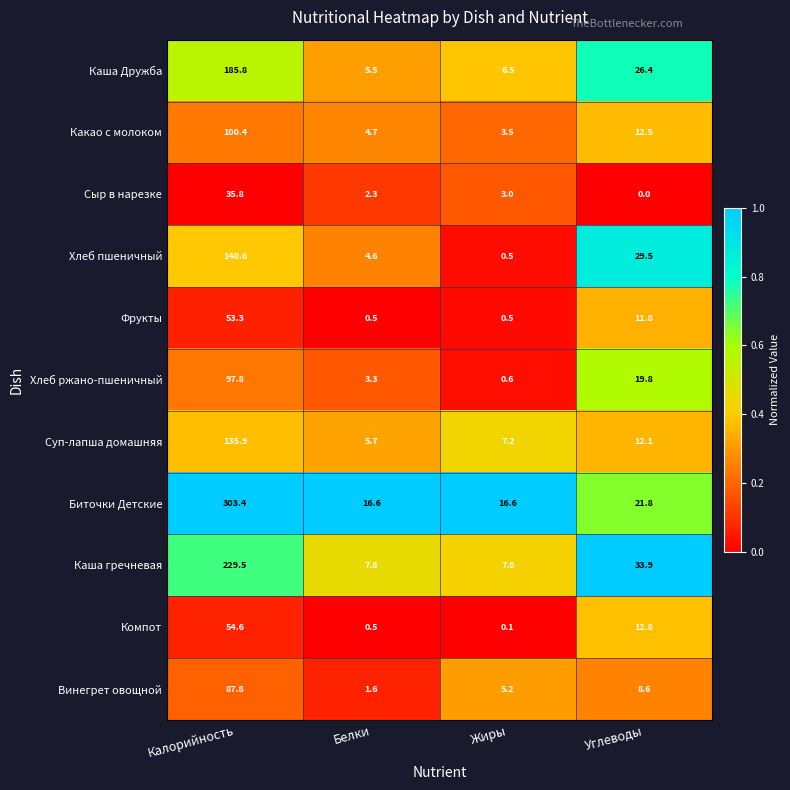

What is the minimum value for Хлеб пшеничный?

0.5